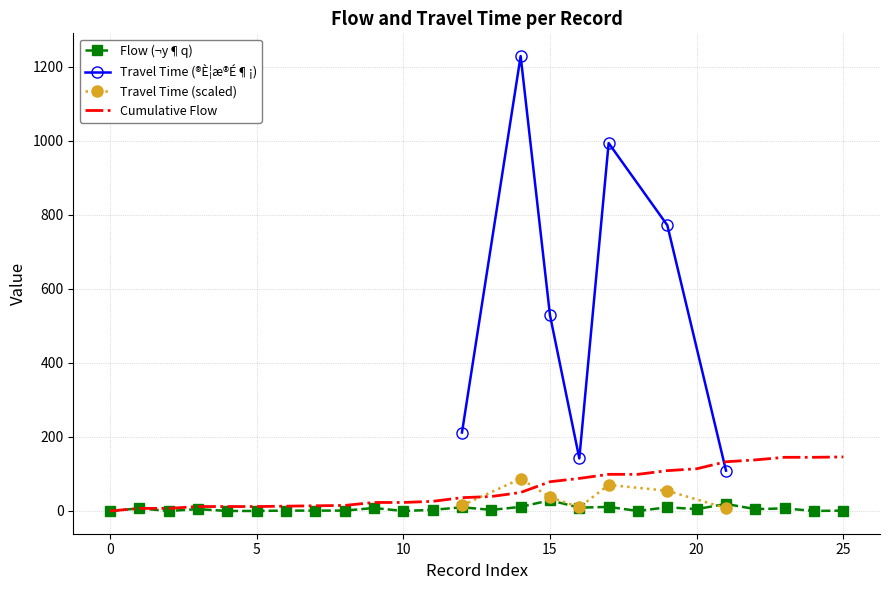

The value of Cumulative Flow at 25 is 56. True or false?

False